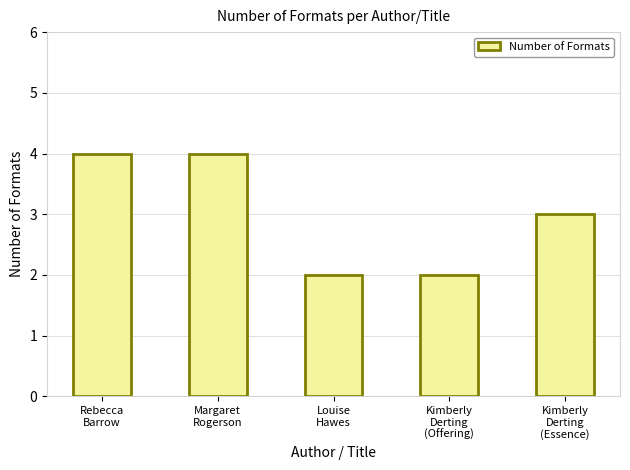

What is the maximum value shown in the chart?

4